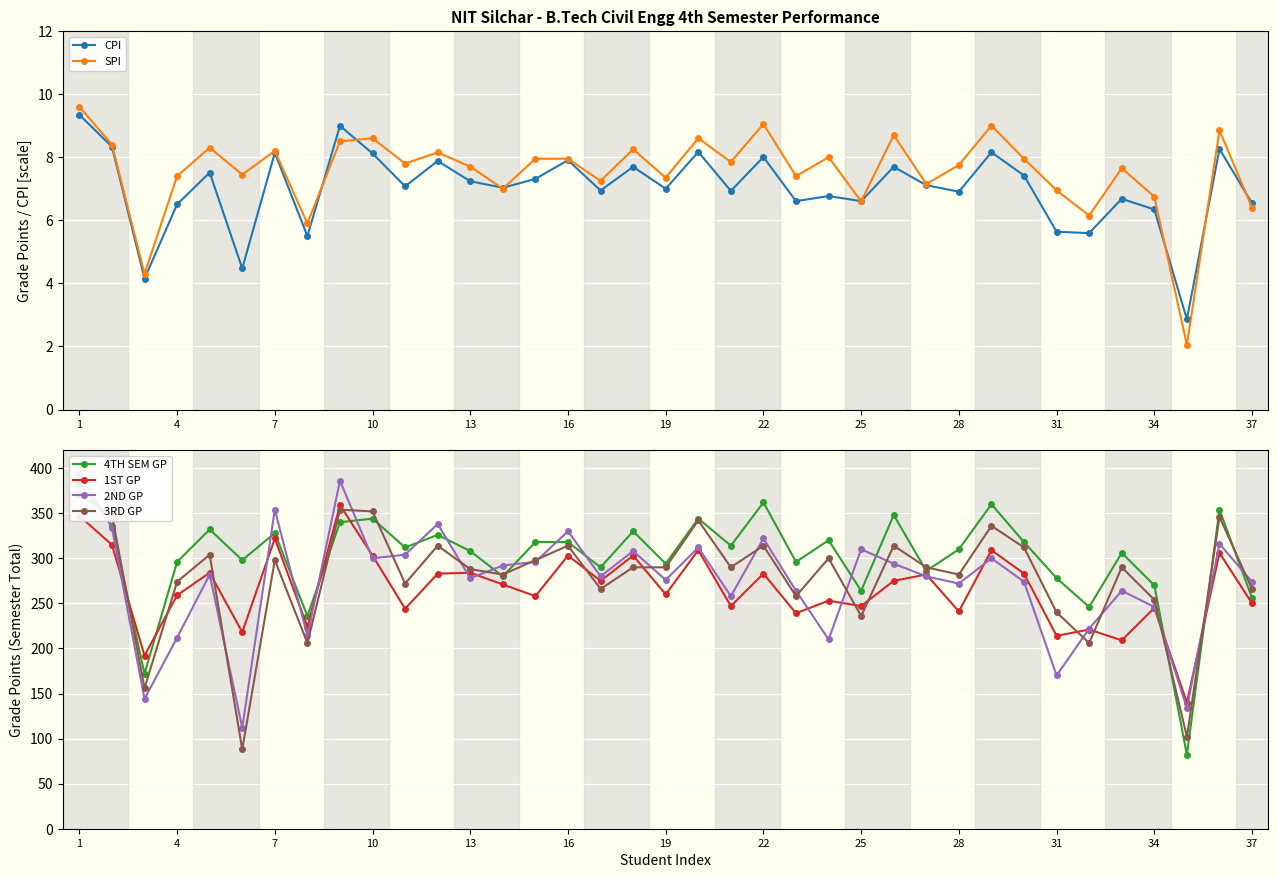

At 29, list the series in order from largest to smallest.

4TH SEM GP, 3RD GP, 1ST GP, 2ND GP, SPI, CPI